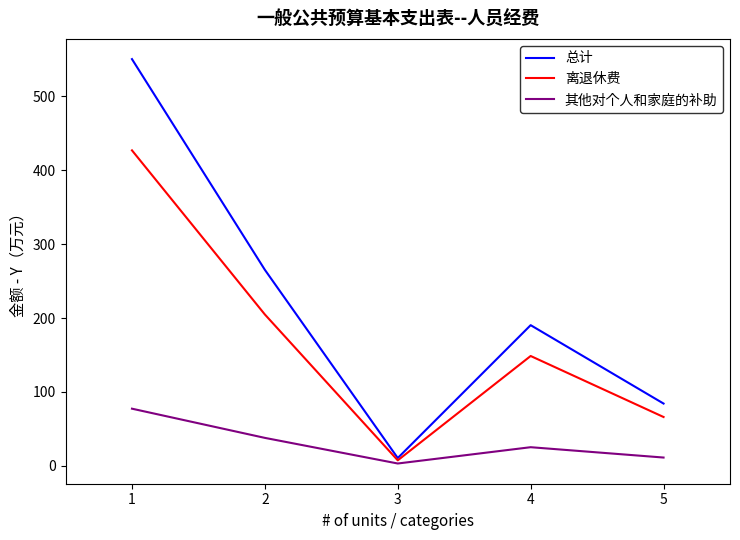

What is the spread (max minus min) of values at 3?

7.4